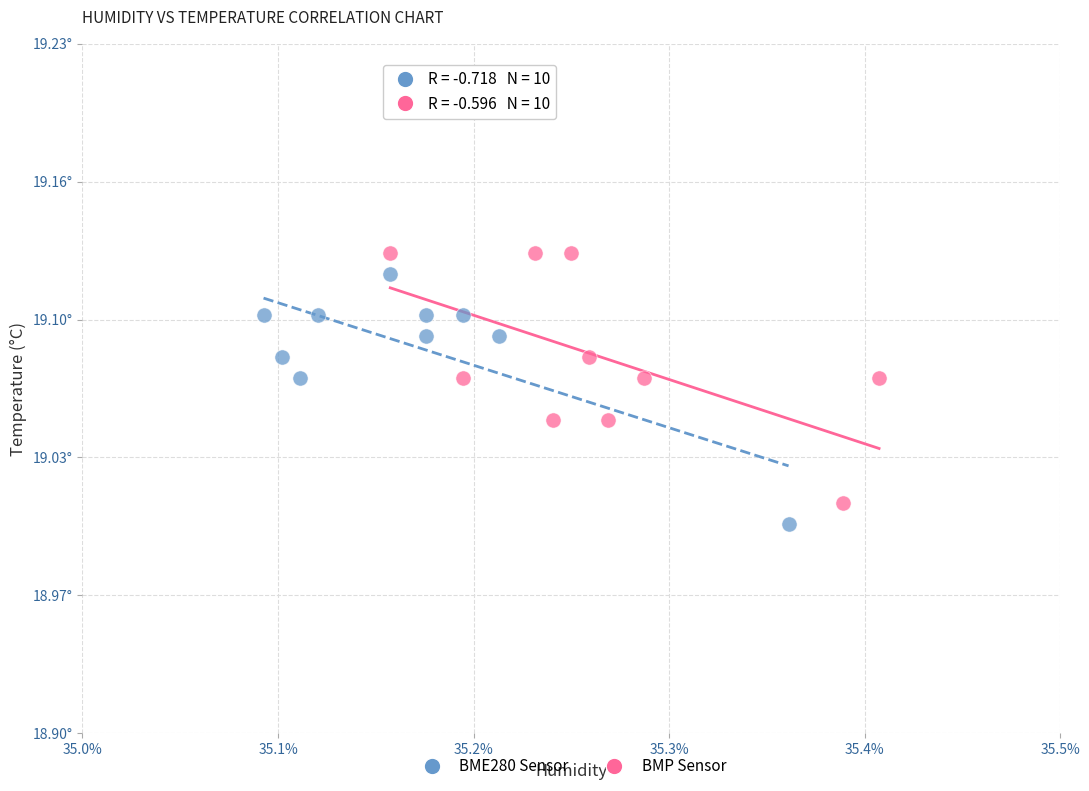

What are all the series names shown in the legend?

BME280 Sensor, BMP Sensor